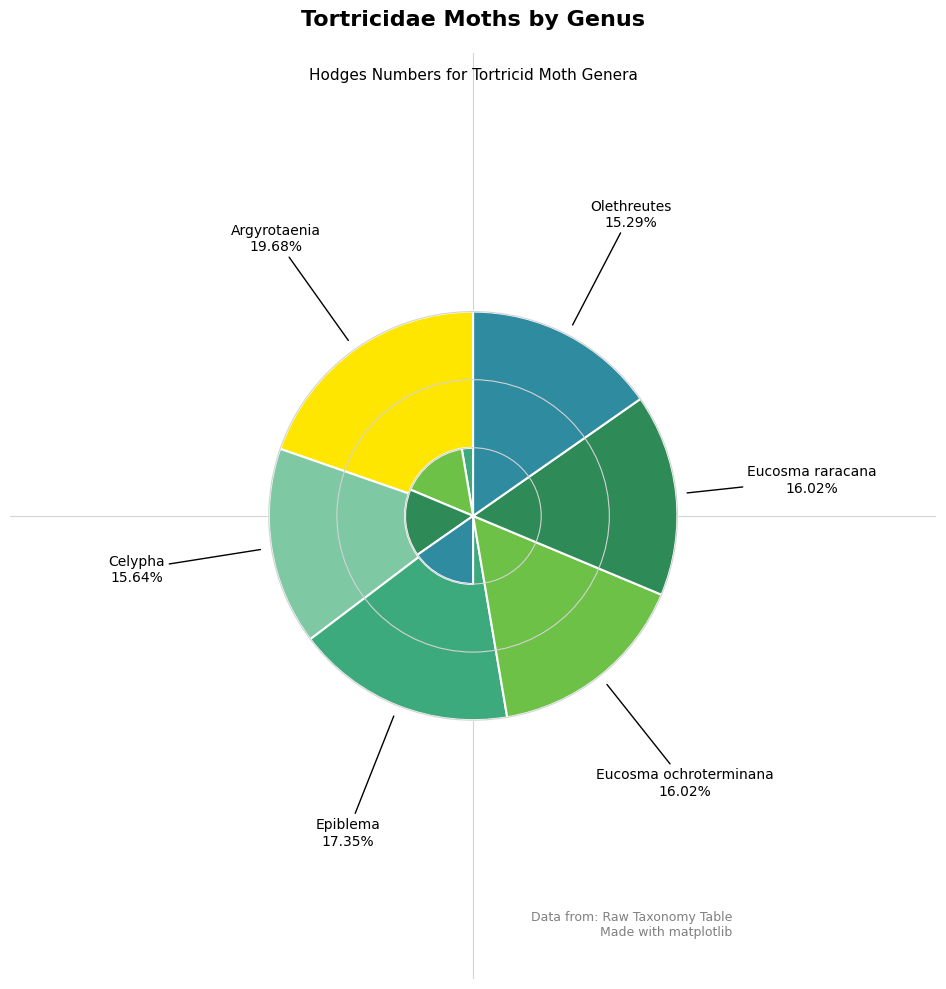

To the nearest percent, what is the average slice percentage?

17%